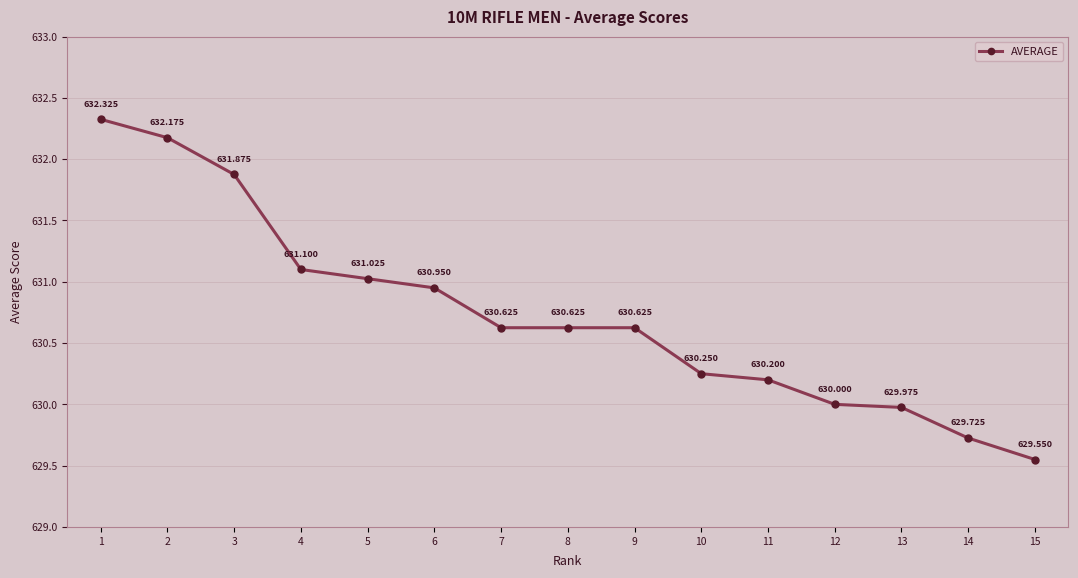

What is the value of the 14th point from the left?

629.7